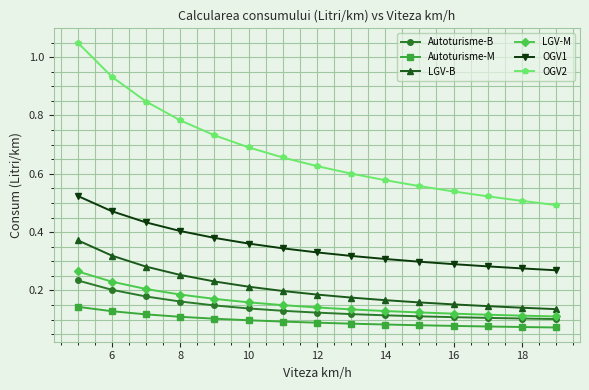

What are all the series names shown in the legend?

Autoturisme-B, Autoturisme-M, LGV-B, LGV-M, OGV1, OGV2